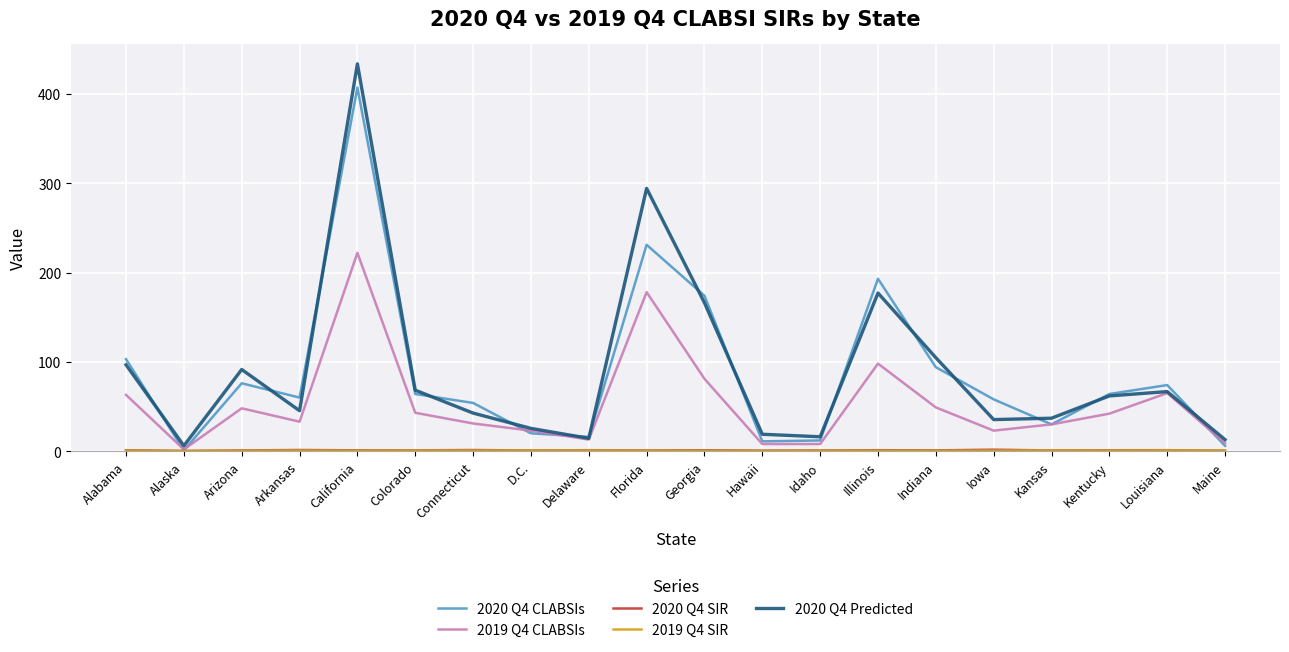

The value of 2020 Q4 Predicted at Iowa is 61.2. True or false?

False